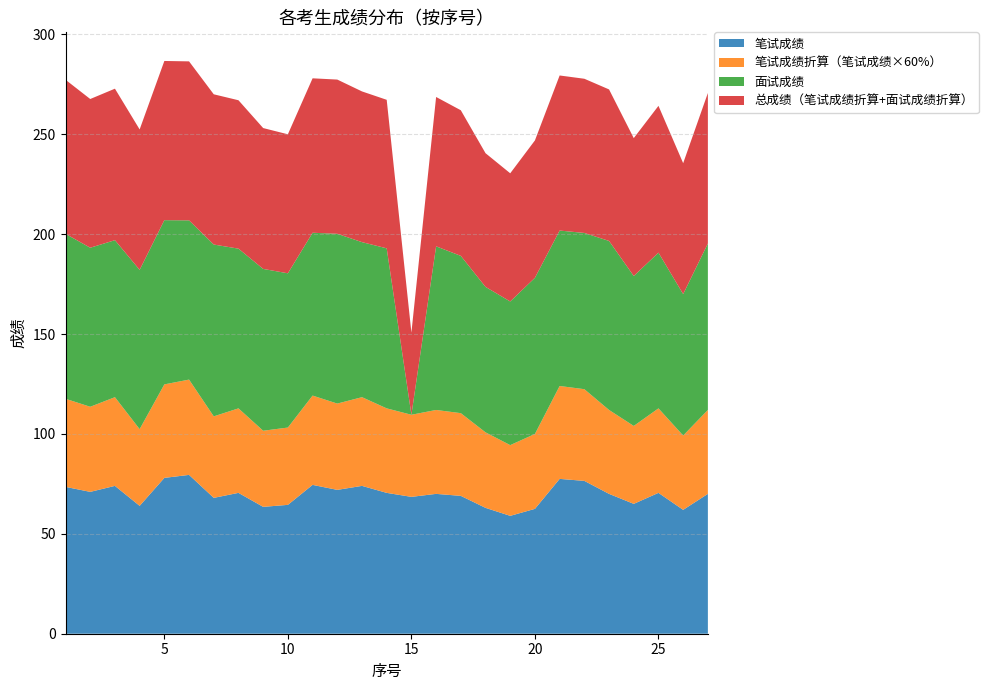

Reading left to right, extract all data points from this chart.

笔试成绩: 1=73.5	2=71.0	3=74.0	4=64.0	5=78.0	6=79.5	7=68.0	8=70.5	9=63.5	10=64.5	11=74.5	12=72.0	13=74.0	14=70.5	15=68.5	16=70.0	17=69.0	18=63.0	19=59.0	20=62.5	21=77.5	22=76.5	23=70.0	24=65.0	25=70.5	26=62.0	27=70.0
笔试成绩折算（笔试成绩×60%）: 1=44.1	2=42.6	3=44.4	4=38.4	5=46.8	6=47.7	7=40.8	8=42.3	9=38.1	10=38.7	11=44.7	12=43.2	13=44.4	14=42.3	15=41.1	16=42.0	17=41.4	18=37.8	19=35.4	20=37.5	21=46.5	22=45.9	23=42.0	24=39.0	25=42.3	26=37.2	27=42.0
面试成绩: 1=82.6	2=79.6	3=78.6	4=79.7	5=82.2	6=79.7	7=86.0	8=79.9	9=81.0	10=77.2	11=81.5	12=85.0	13=77.6	14=80.1	15=0.0	16=81.9	17=78.7	18=72.8	19=71.9	20=78.2	21=77.8	22=78.2	23=84.6	24=75.0	25=77.9	26=70.8	27=83.3
总成绩（笔试成绩折算+面试成绩折算）: 1=77.1	2=74.4	3=75.8	4=70.3	5=79.7	6=79.6	7=75.2	8=74.3	9=70.5	10=69.6	11=77.3	12=77.2	13=75.4	14=74.3	15=41.1	16=74.8	17=72.9	18=66.9	19=64.2	20=68.8	21=77.6	22=77.2	23=75.8	24=69.0	25=73.5	26=65.5	27=75.3